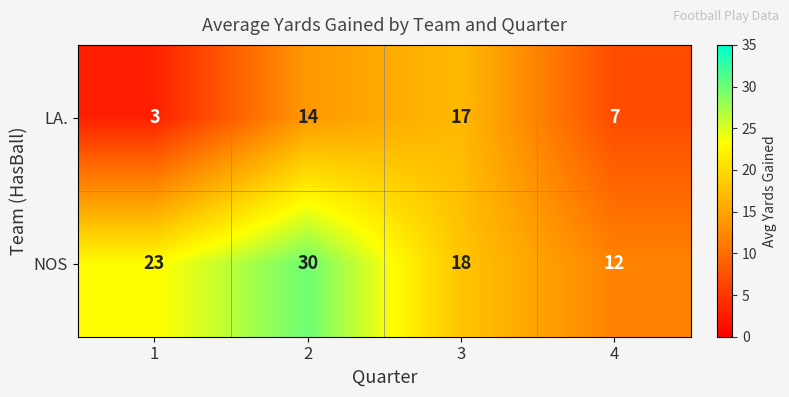

What is the spread (max minus min) of values at 4?

5